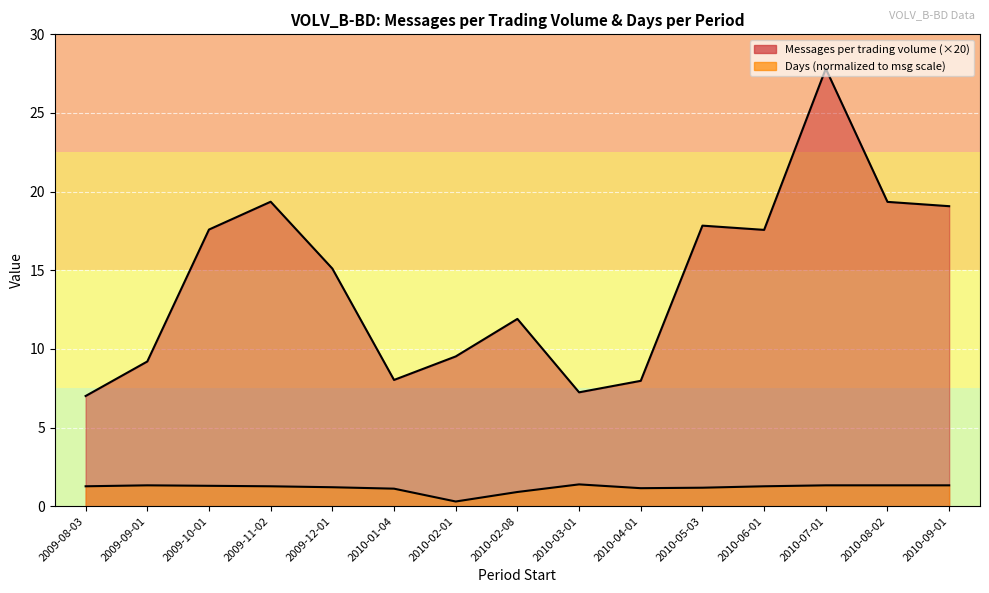

At which category does Days reach its first local peak?

2009-09-01